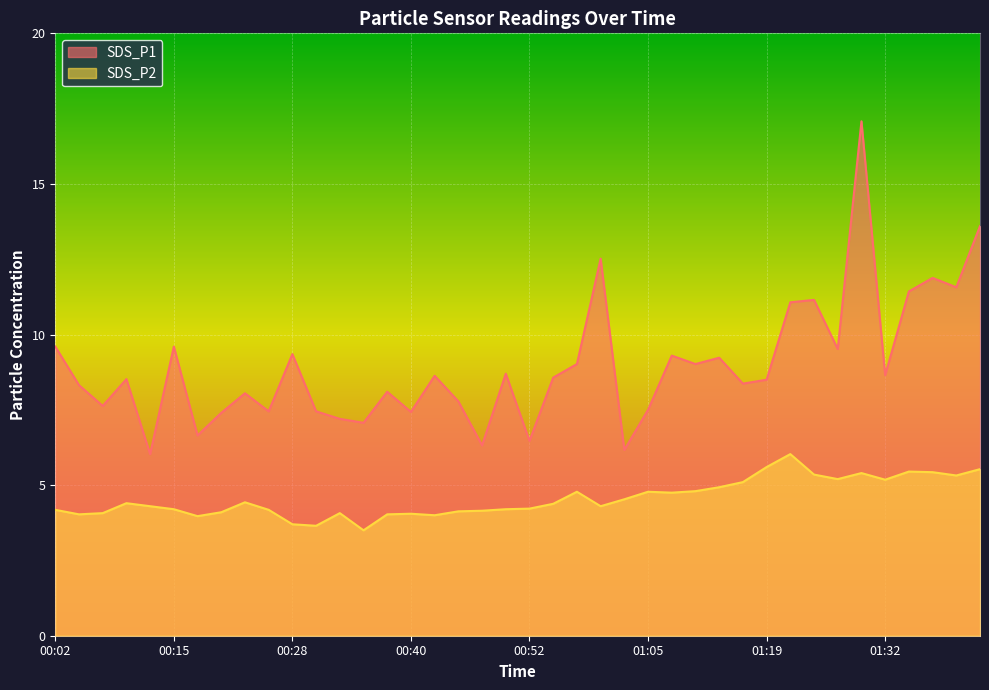

What is the difference between the second highest and minimum values in the SDS_P1 series?

7.6